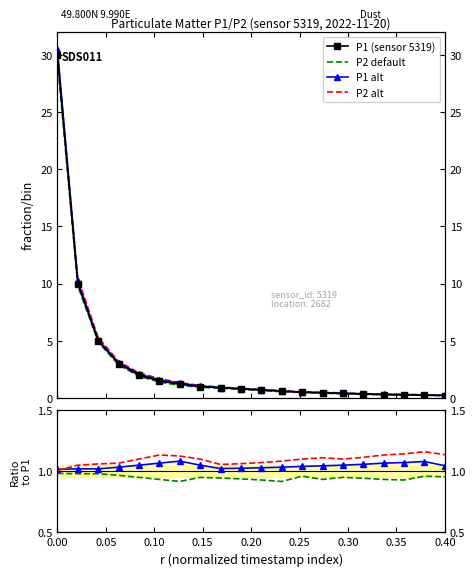

How many series are shown in this chart?

4